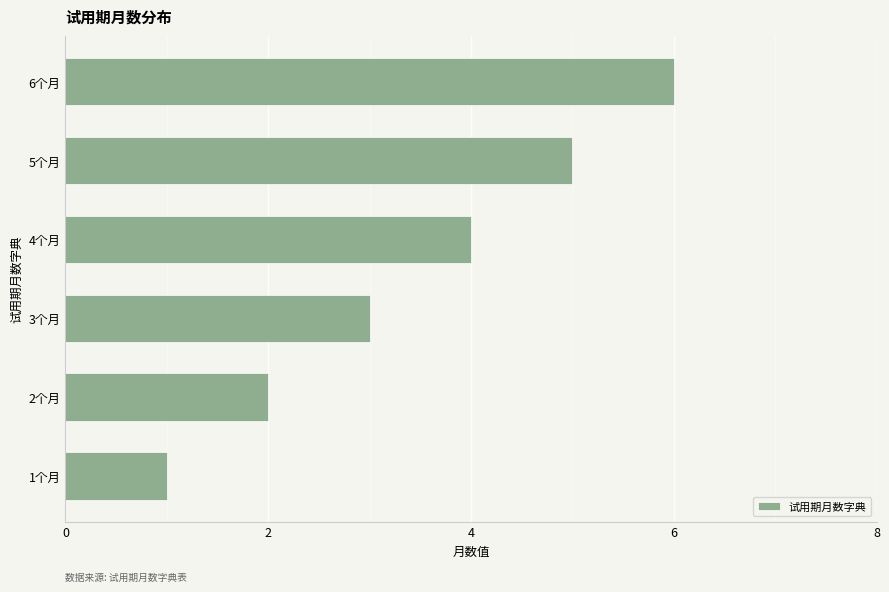

List the labels in order of value, largest first.

6个月, 5个月, 4个月, 3个月, 2个月, 1个月